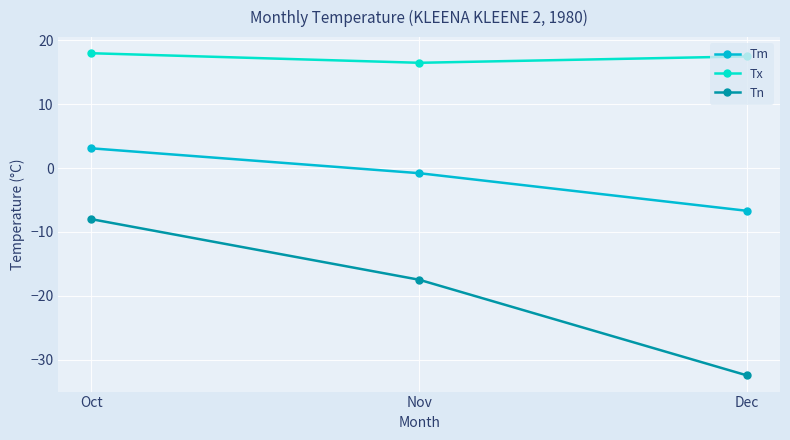

How many values in the Tx series exceed 17?

2